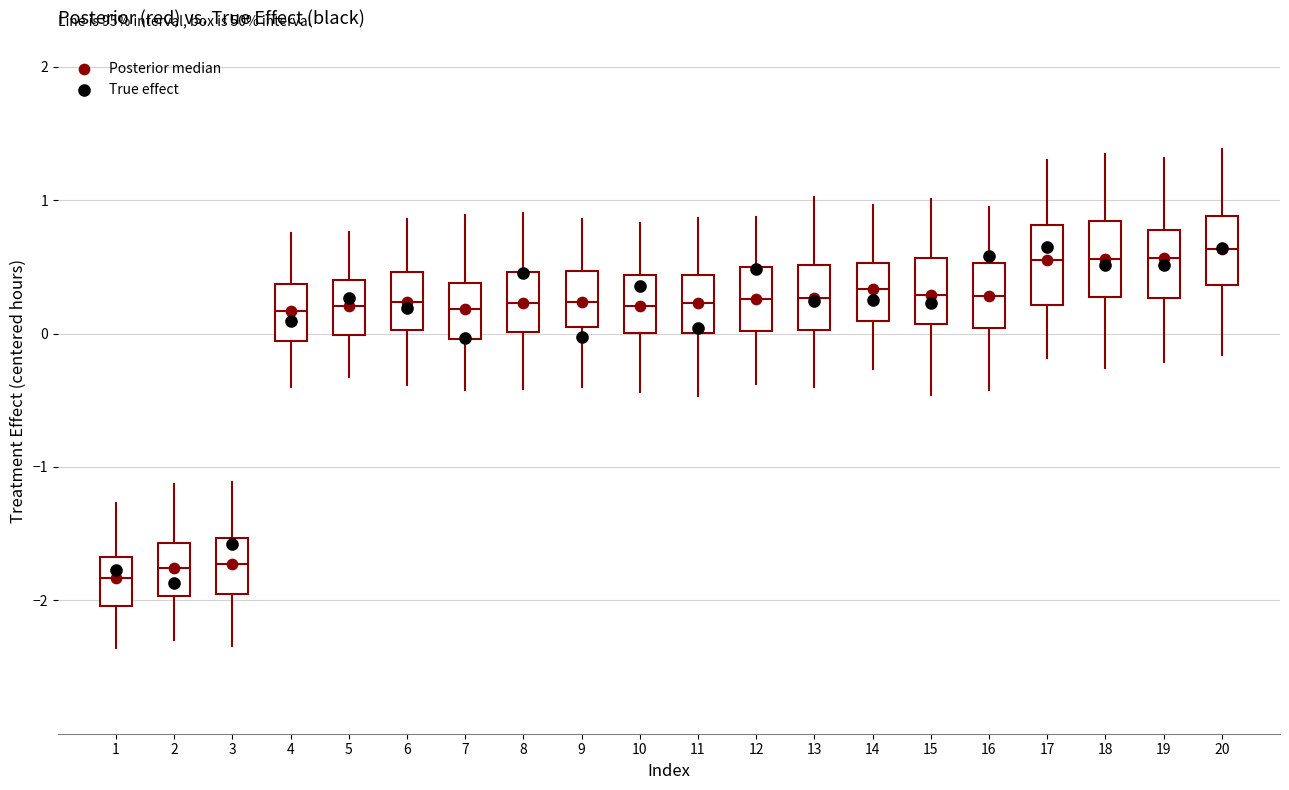

Reading left to right, transcribe this box plot: for each box, give where its median line is, the range the box spans, and where its two whiskers end, as read against the y-axis. The values are not printed on the chart, so give them approximately, as read against the axis.

1: median -1.8, box -2.0 to -1.7, whiskers -2.4 to -1.3
2: median -1.8, box -2.0 to -1.6, whiskers -2.3 to -1.1
3: median -1.7, box -2.0 to -1.5, whiskers -2.3 to -1.1
4: median 0.2, box -0.1 to 0.4, whiskers -0.4 to 0.8
5: median 0.2, box 0.0 to 0.4, whiskers -0.3 to 0.8
6: median 0.2, box 0.0 to 0.5, whiskers -0.4 to 0.9
7: median 0.2, box 0.0 to 0.4, whiskers -0.4 to 0.9
8: median 0.2, box 0.0 to 0.5, whiskers -0.4 to 0.9
9: median 0.2, box 0.0 to 0.5, whiskers -0.4 to 0.9
10: median 0.2, box 0.0 to 0.4, whiskers -0.4 to 0.8
11: median 0.2, box 0.0 to 0.4, whiskers -0.5 to 0.9
12: median 0.3, box 0.0 to 0.5, whiskers -0.4 to 0.9
13: median 0.3, box 0.0 to 0.5, whiskers -0.4 to 1.0
14: median 0.3, box 0.1 to 0.5, whiskers -0.3 to 1.0
15: median 0.3, box 0.1 to 0.6, whiskers -0.5 to 1.0
16: median 0.3, box 0.0 to 0.5, whiskers -0.4 to 1.0
17: median 0.6, box 0.2 to 0.8, whiskers -0.2 to 1.3
18: median 0.6, box 0.3 to 0.8, whiskers -0.3 to 1.3
19: median 0.6, box 0.3 to 0.8, whiskers -0.2 to 1.3
20: median 0.6, box 0.4 to 0.9, whiskers -0.2 to 1.4